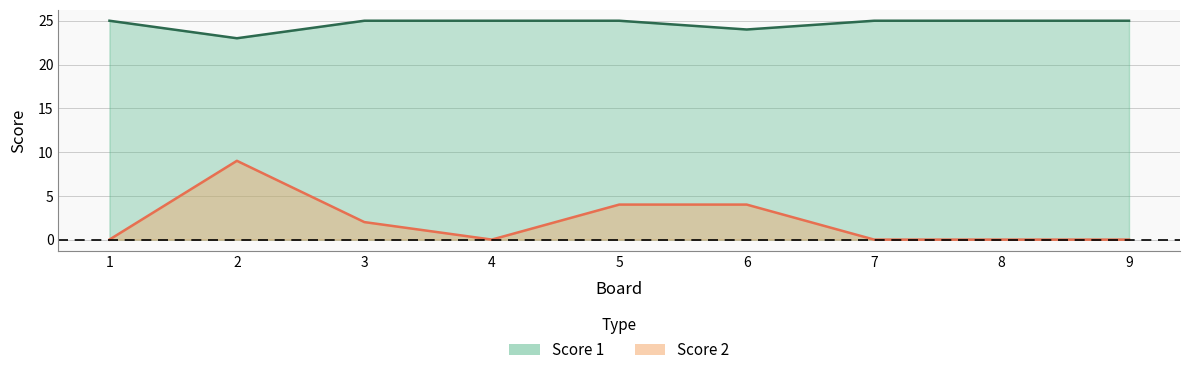

Where is Score 2 nearest to the value 4?

5